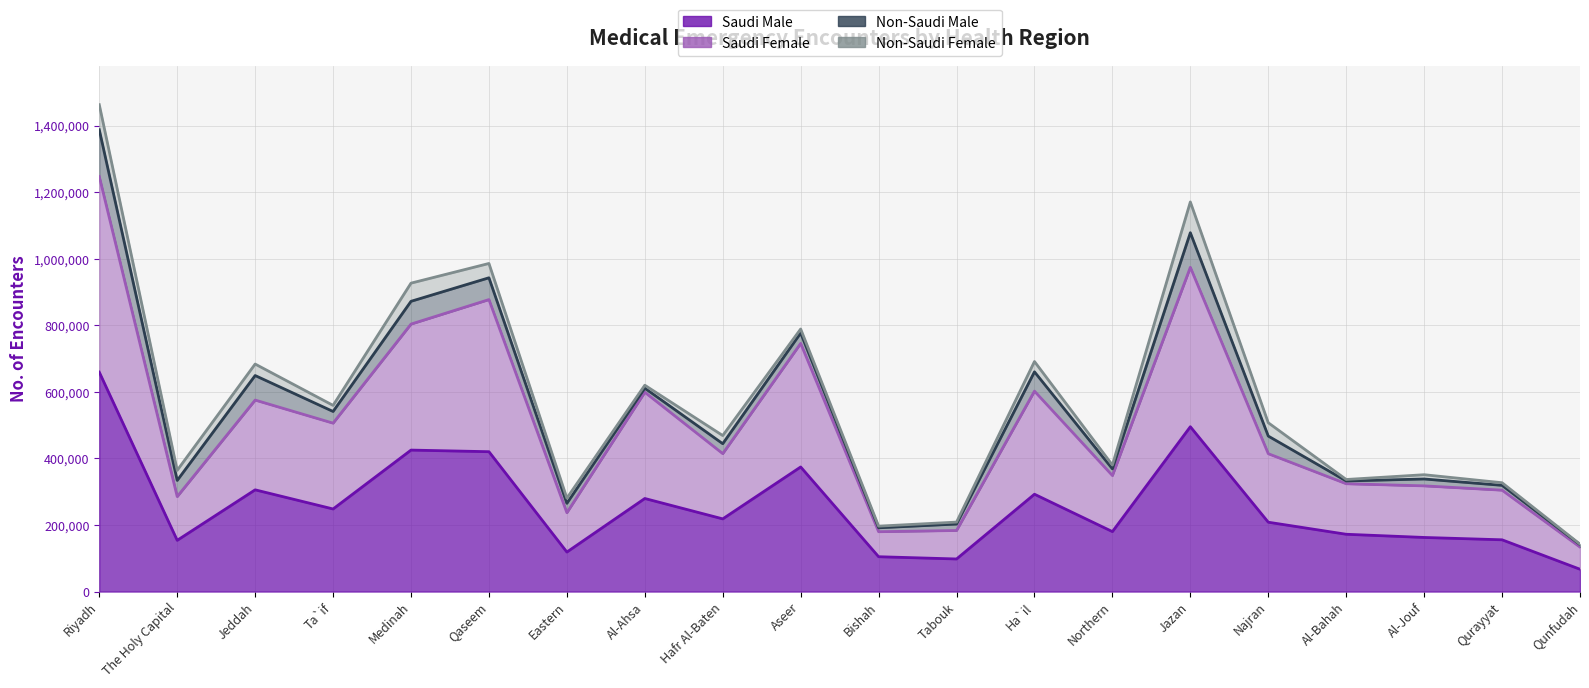

Which series has the largest total across all categories?

Saudi Female